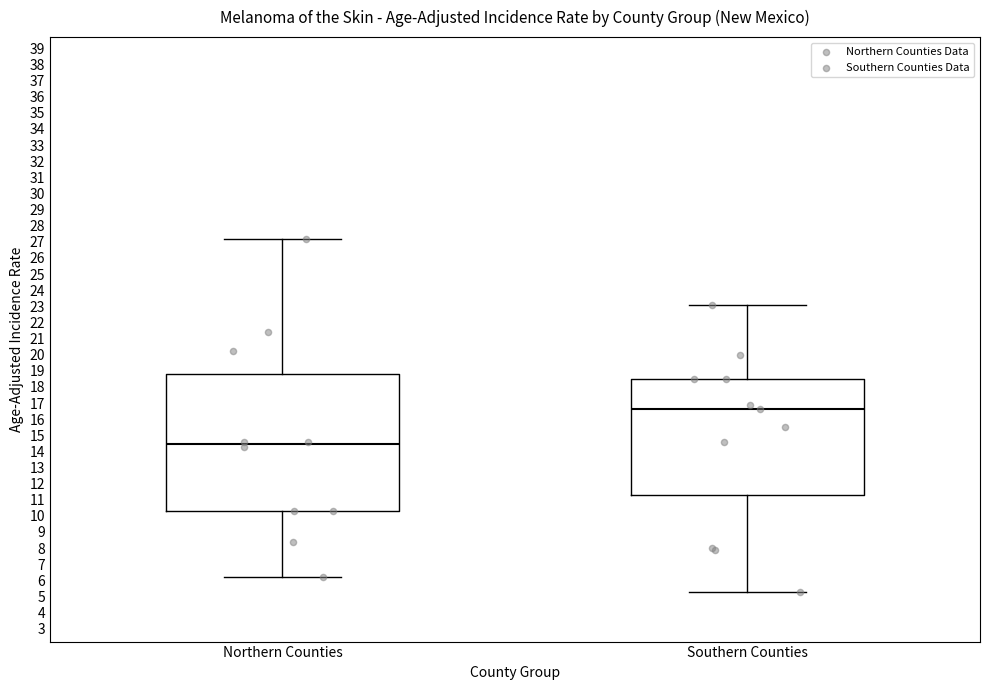

Which box has the highest median line?

Southern Counties